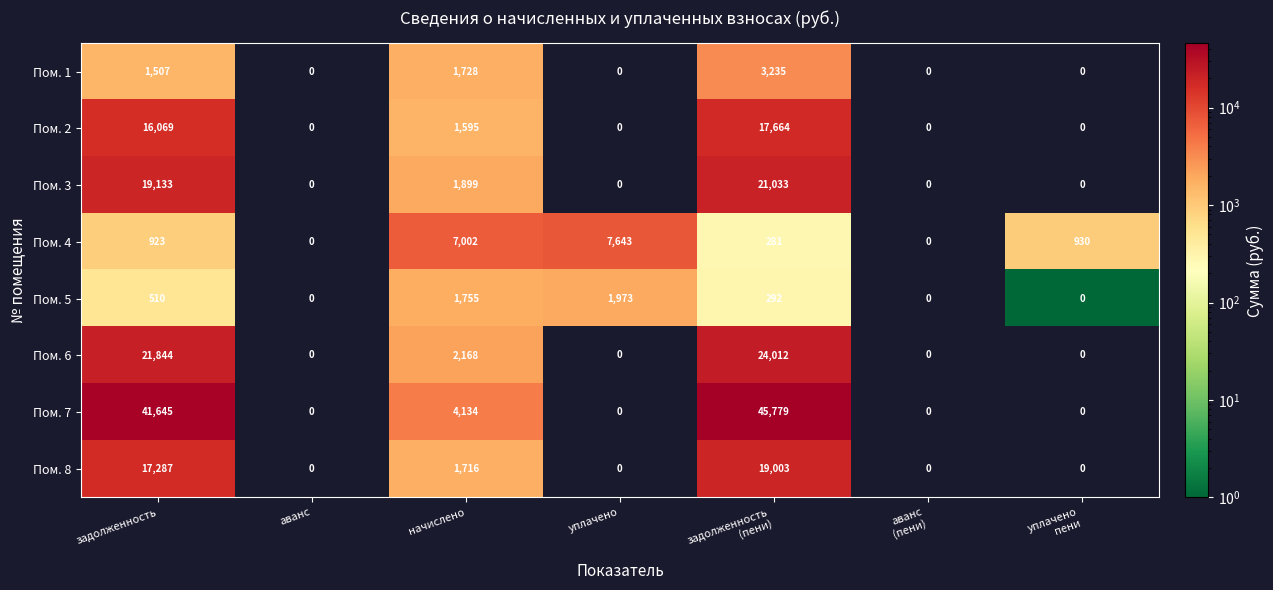

What is the greatest value displayed?

45779.3